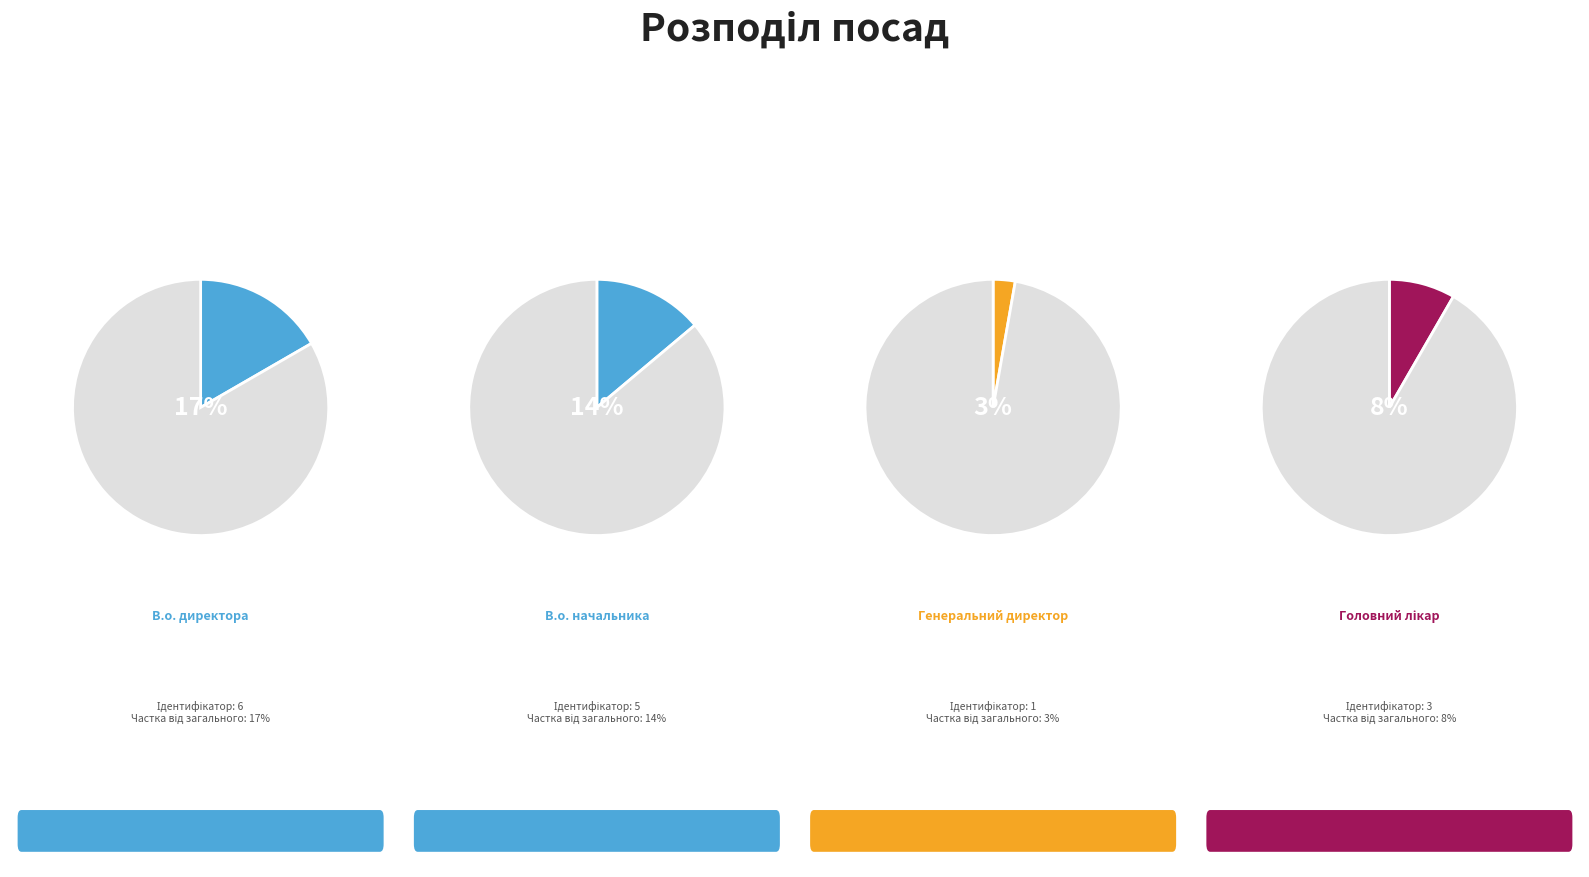

To the nearest percent, what portion does В.о. директора represent?

17%